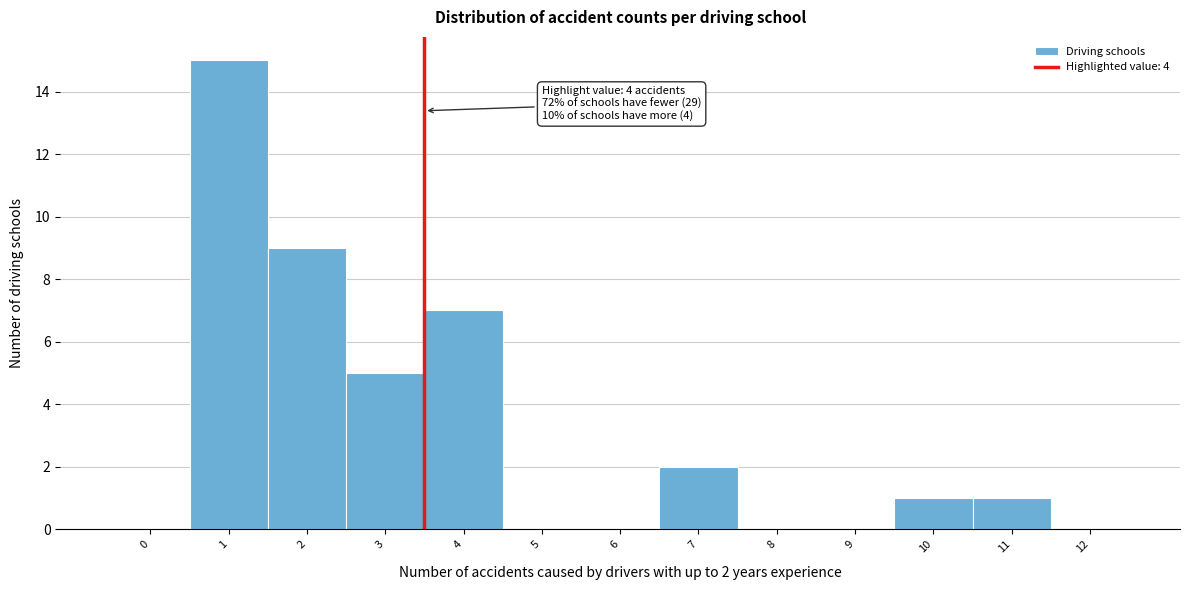

Reading left to right, transcribe all the data shown in this chart.

0=0	1=15	2=9	3=5	4=7	5=0	6=0	7=2	8=0	9=0	10=1	11=1	12=0